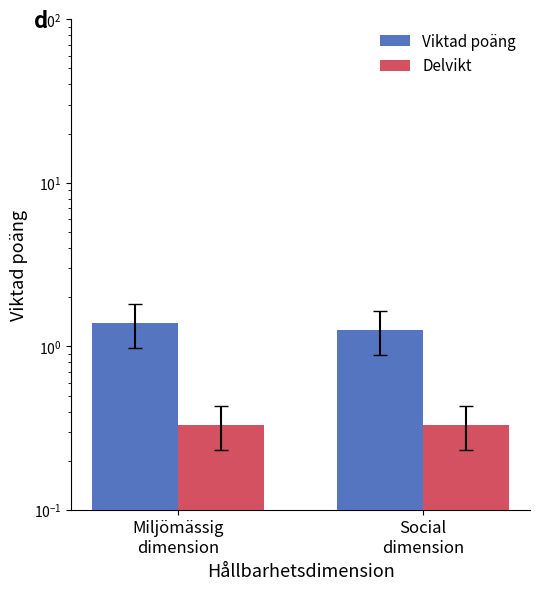

List the series in order of their overall mean, lowest first.

Delvikt, Viktad poäng